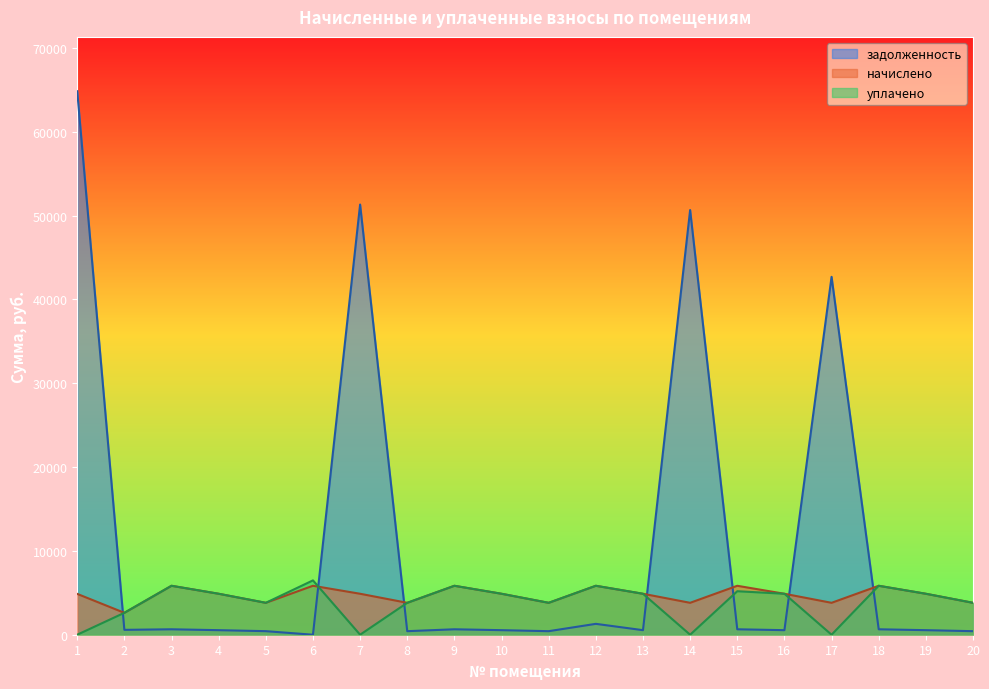

True or false: задолженность has a value of 542.4 at 4.

True